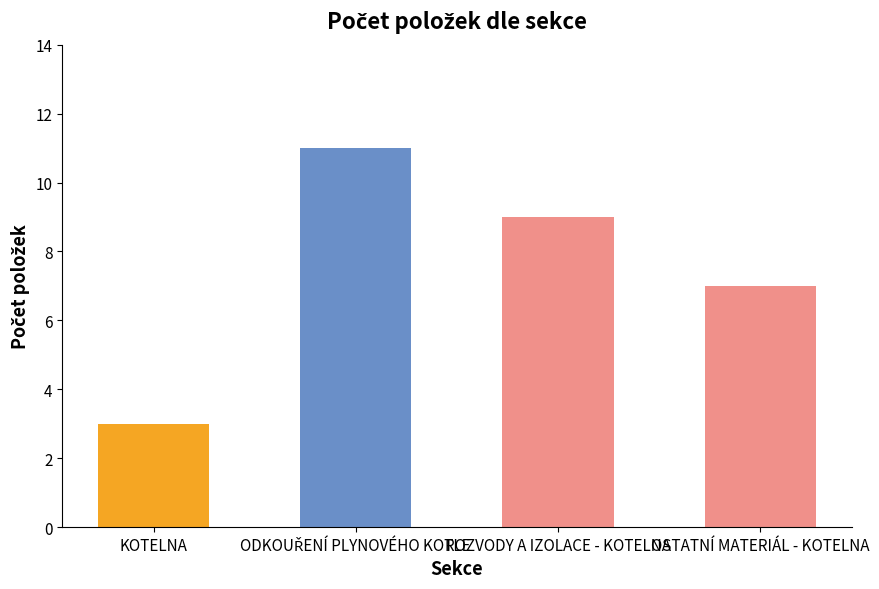

Between OSTATNÍ MATERIÁL - KOTELNA and ROZVODY A IZOLACE - KOTELNA, which is larger?

ROZVODY A IZOLACE - KOTELNA